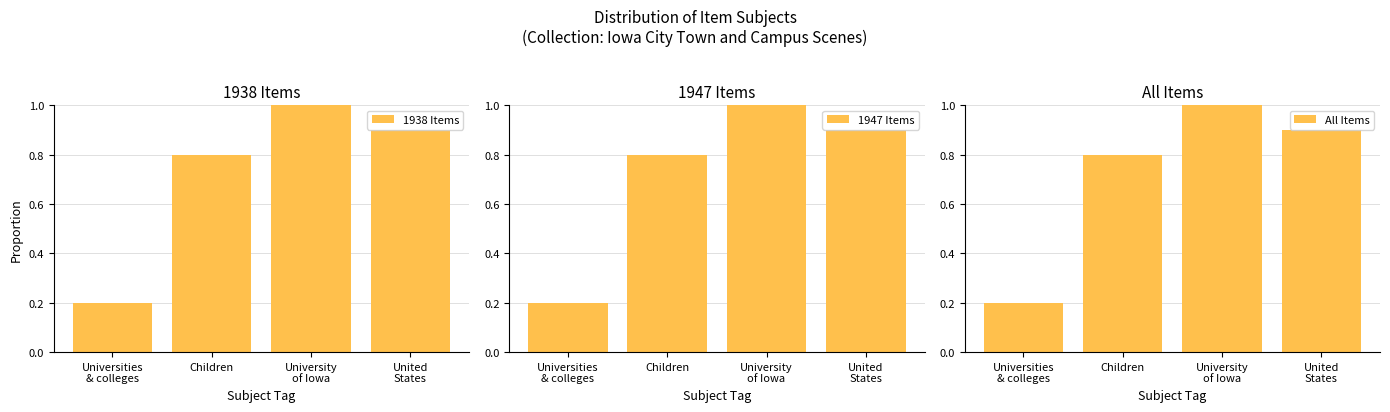

Is the value of 1938 Items at Universities
& colleges greater than the value of 1947 Items at United
States?

No